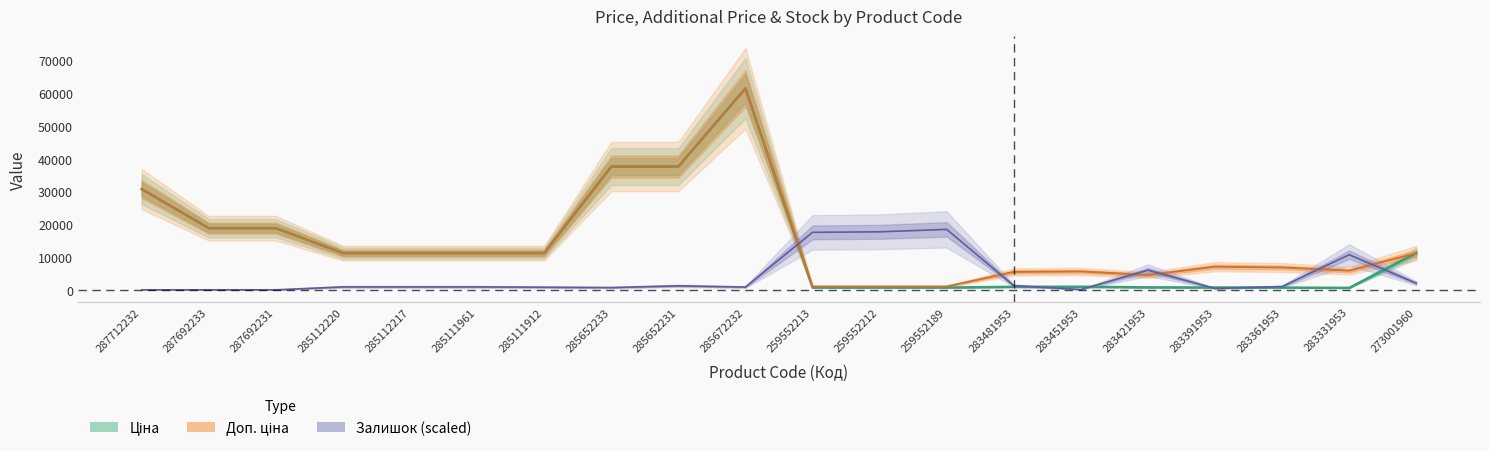

Rank the series by their maximum value, from highest to lowest.

Ціна, Доп. ціна, Залишок (scaled)